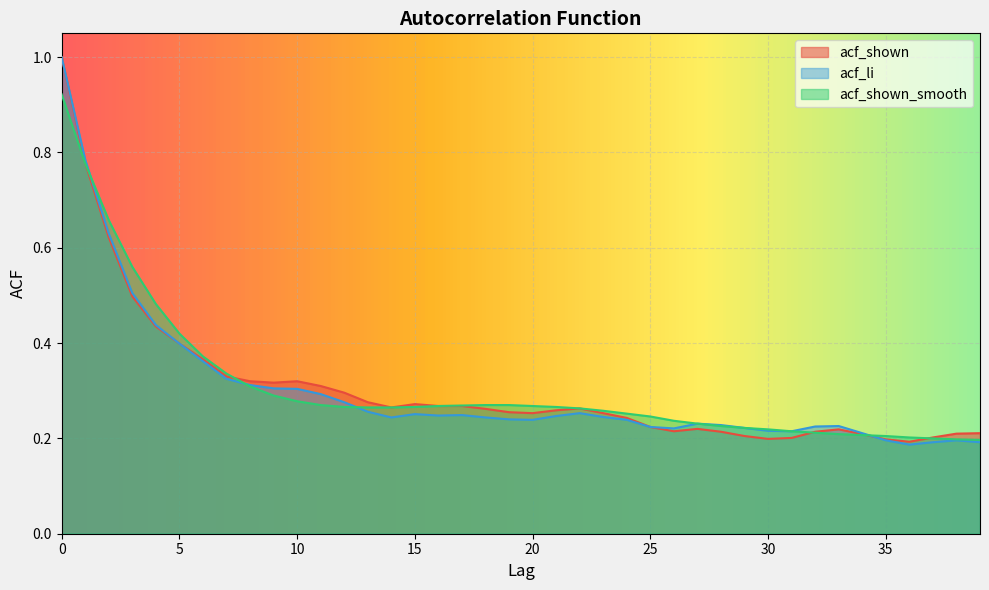

Rank the series at 33 from highest to lowest value.

acf_li, acf_shown, acf_shown_smooth